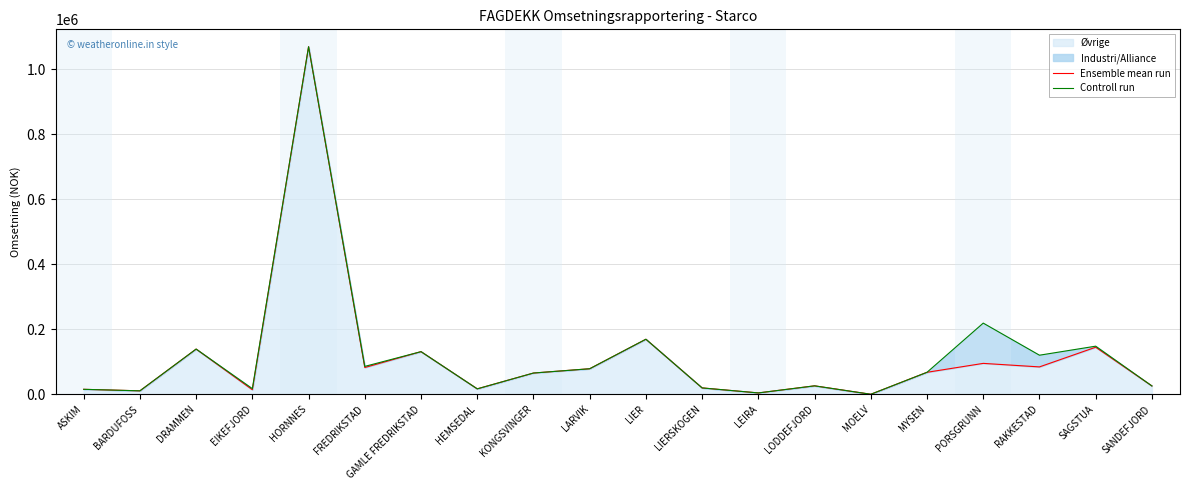

True or false: Controll run and Ensemble mean run cross at least once.

False